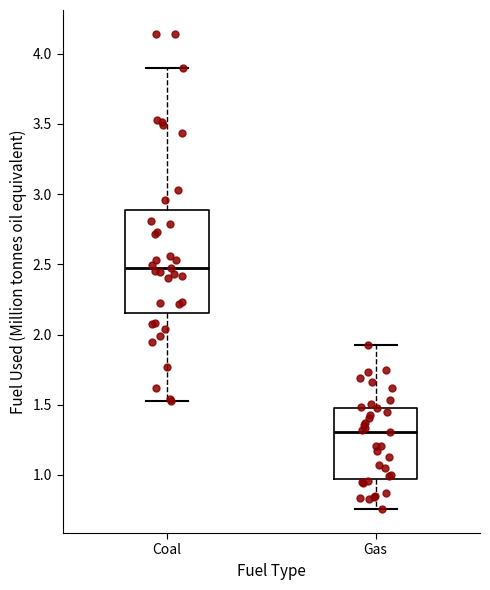

Reading left to right, read every box against the y-axis: the position of its median line, the range the box covers, and the ends of its whiskers. The values are not printed on the chart, so give them approximately, as read against the axis.

Coal: median 2.45, box 2.15 to 2.90, whiskers 1.55 to 3.90
Gas: median 1.30, box 0.95 to 1.50, whiskers 0.75 to 1.95